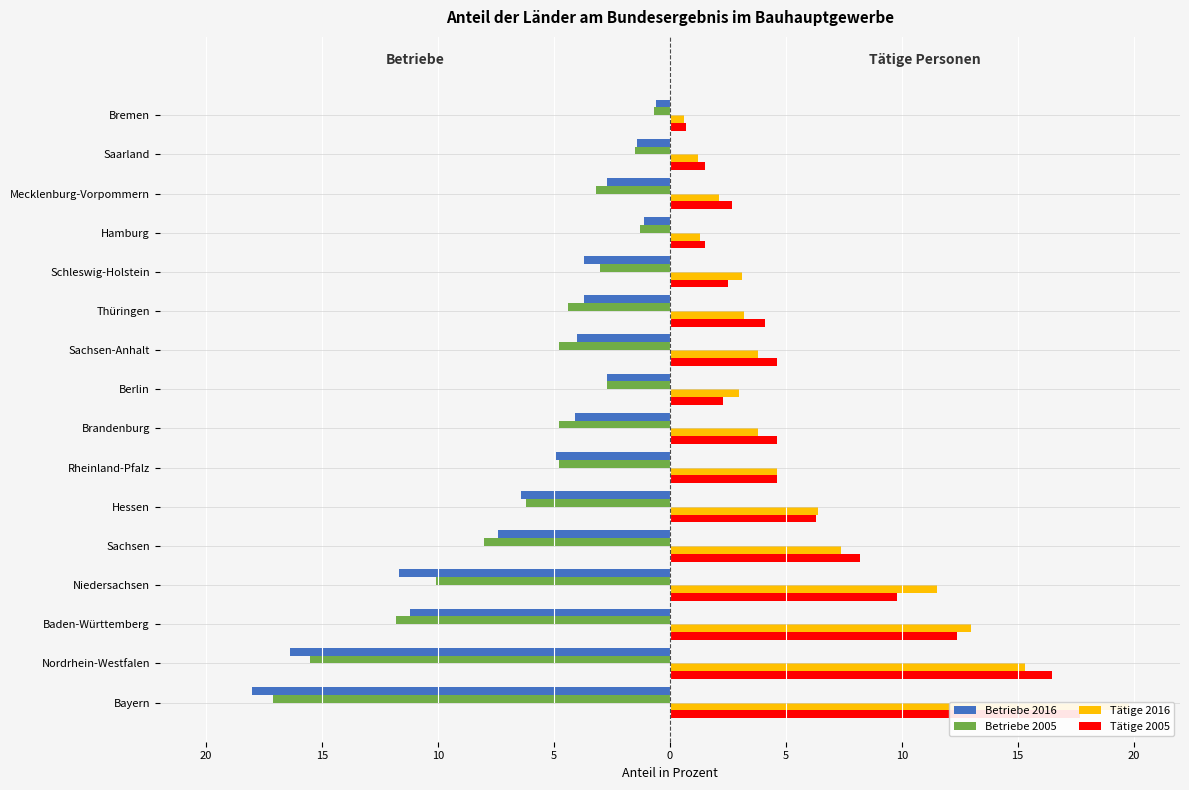

What is the maximum value for Betriebe 2005?

-0.7